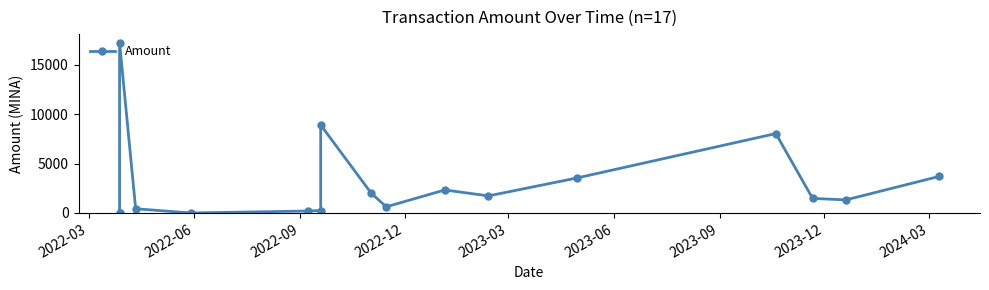

How many points are higher than both their immediate neighbors (excluding endpoints)?

4